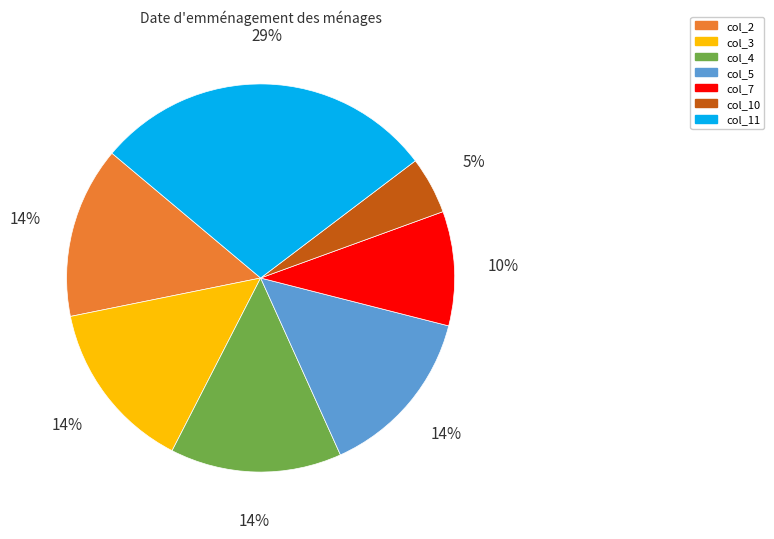

To the nearest percent, what is the combined percentage of col_2 and col_11?

43%